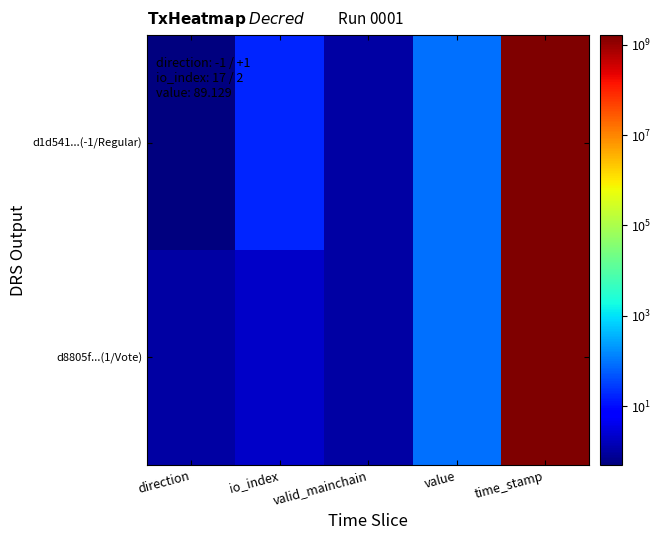

Rank the series by their average value, from highest to lowest.

d1d541...(-1/Regular), d8805f...(1/Vote)